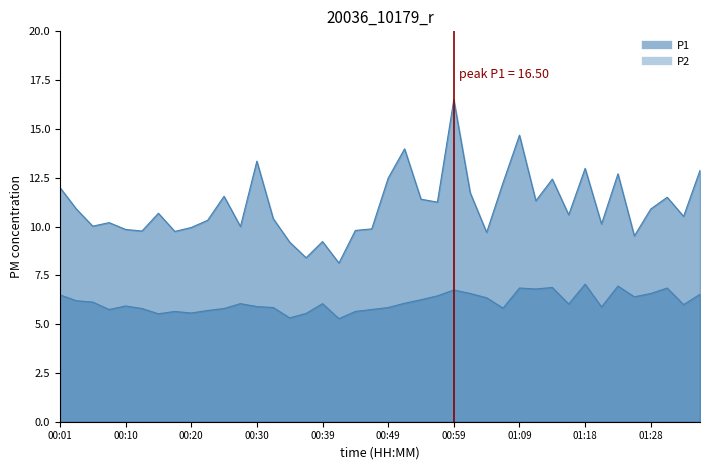

What is the minimum value shown in the chart?

5.3